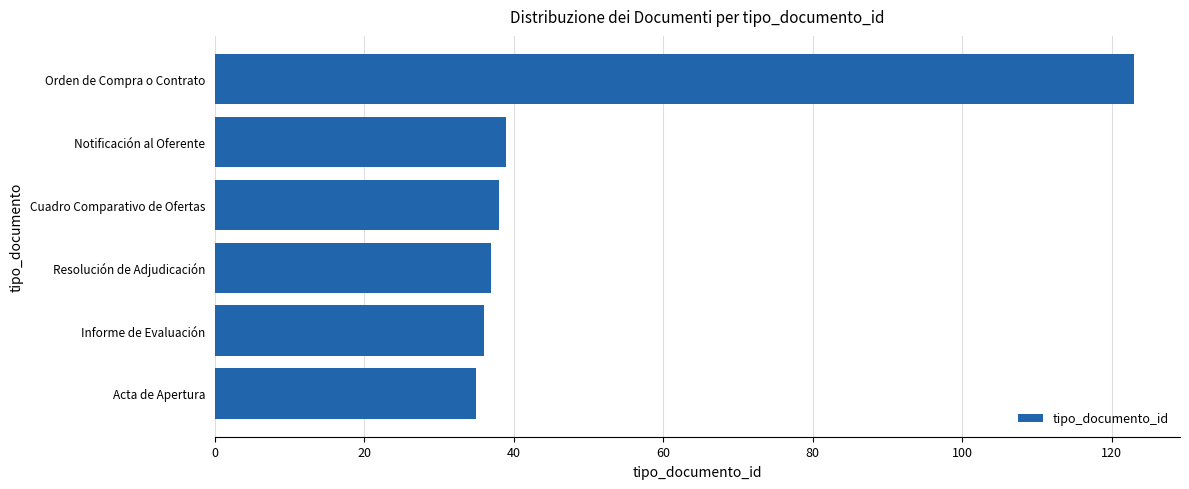

Reading top to bottom, extract all data points from this chart.

123	39	38	37	36	35